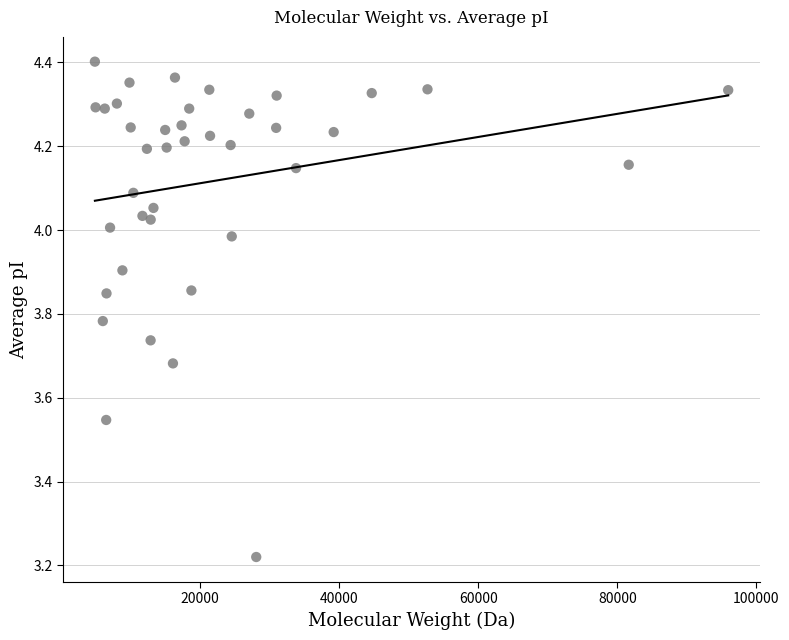

What is the range of Y values (max minus min)?

1.2